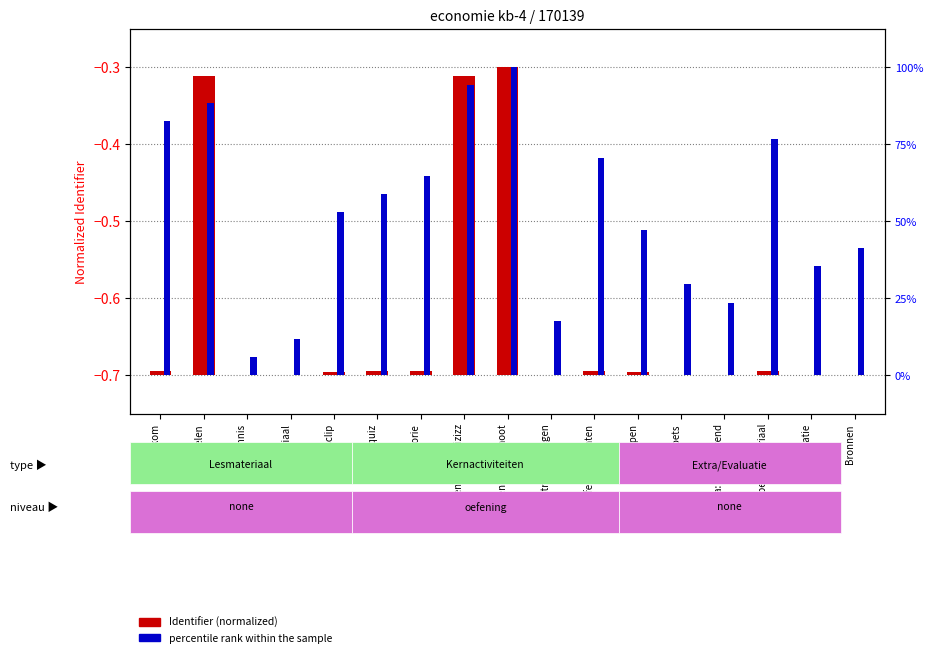

List the series in order of their overall mean, lowest first.

Identifier (normalized), percentile rank within the sample